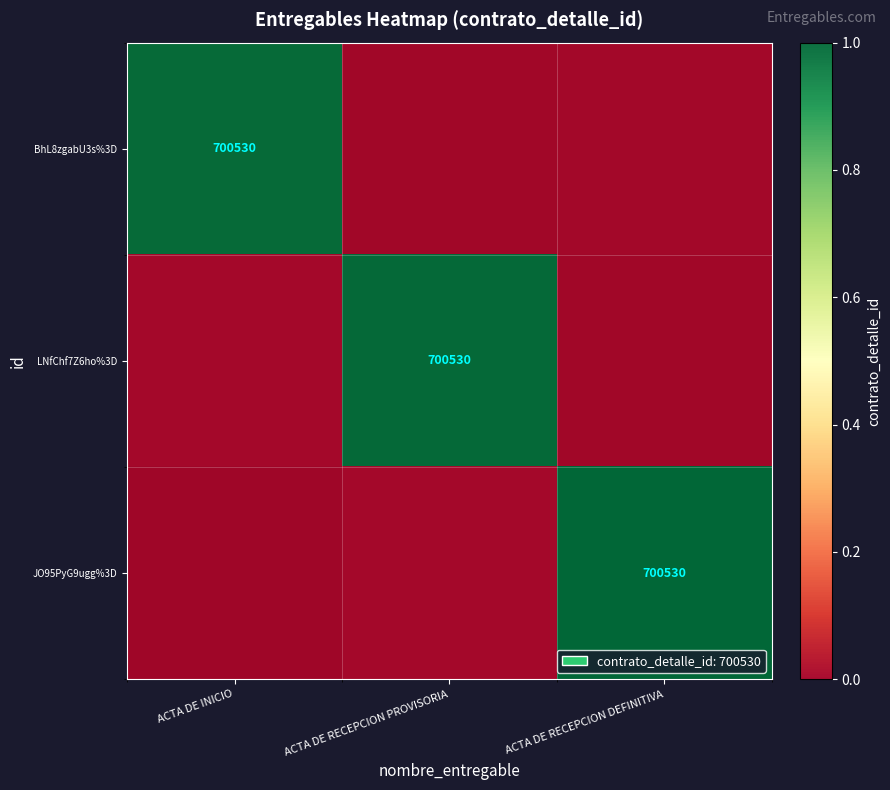

What is the maximum value shown in the chart?

1.0